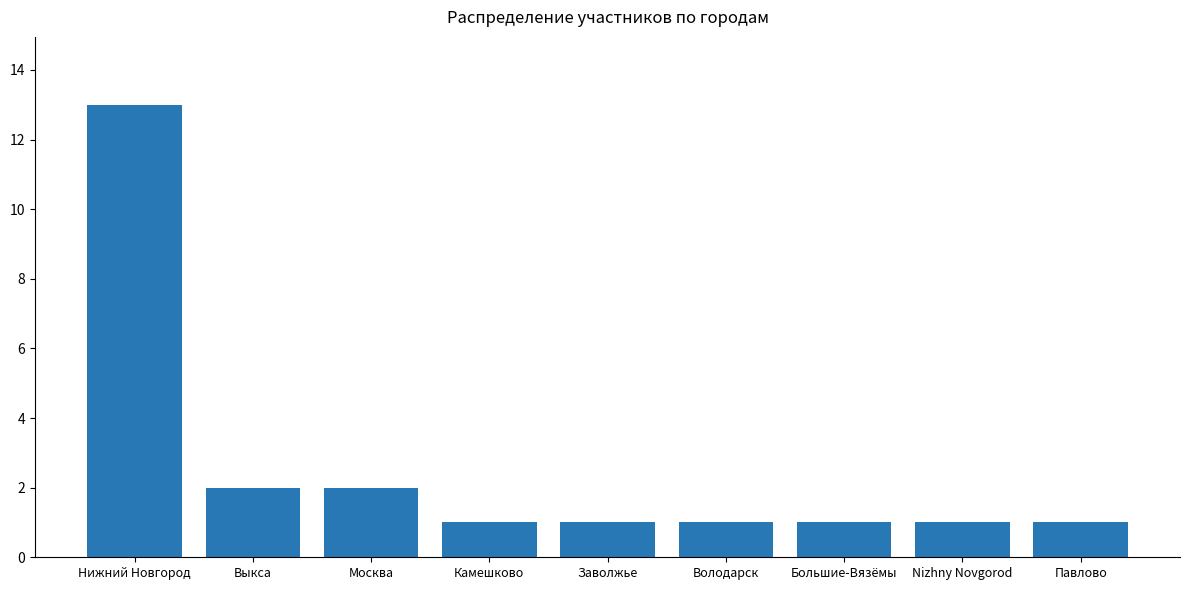

The value at Nizhny Novgorod is 1. True or false?

True